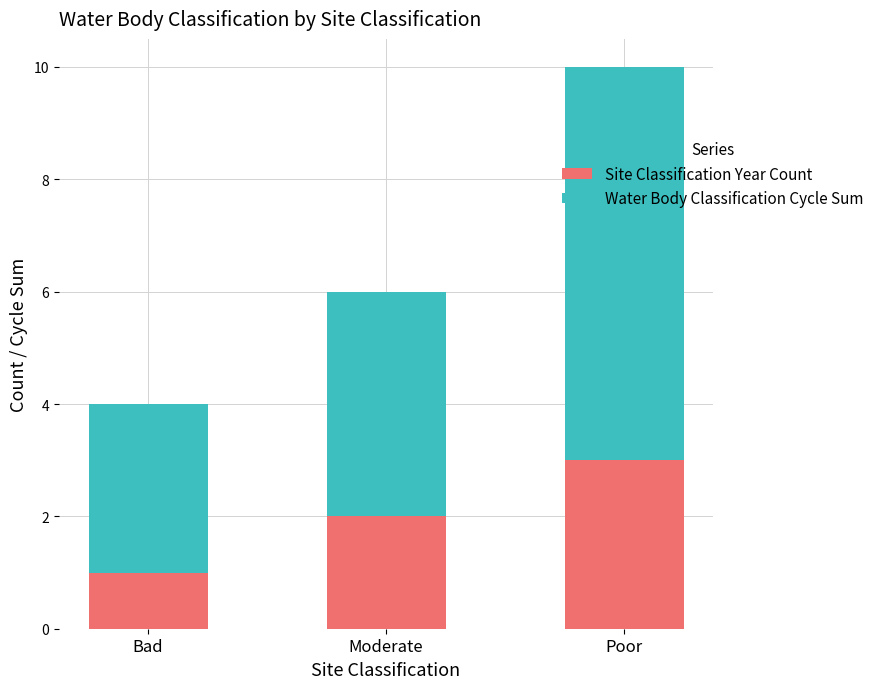

What is the average value of the Site Classification Year Count series?

2